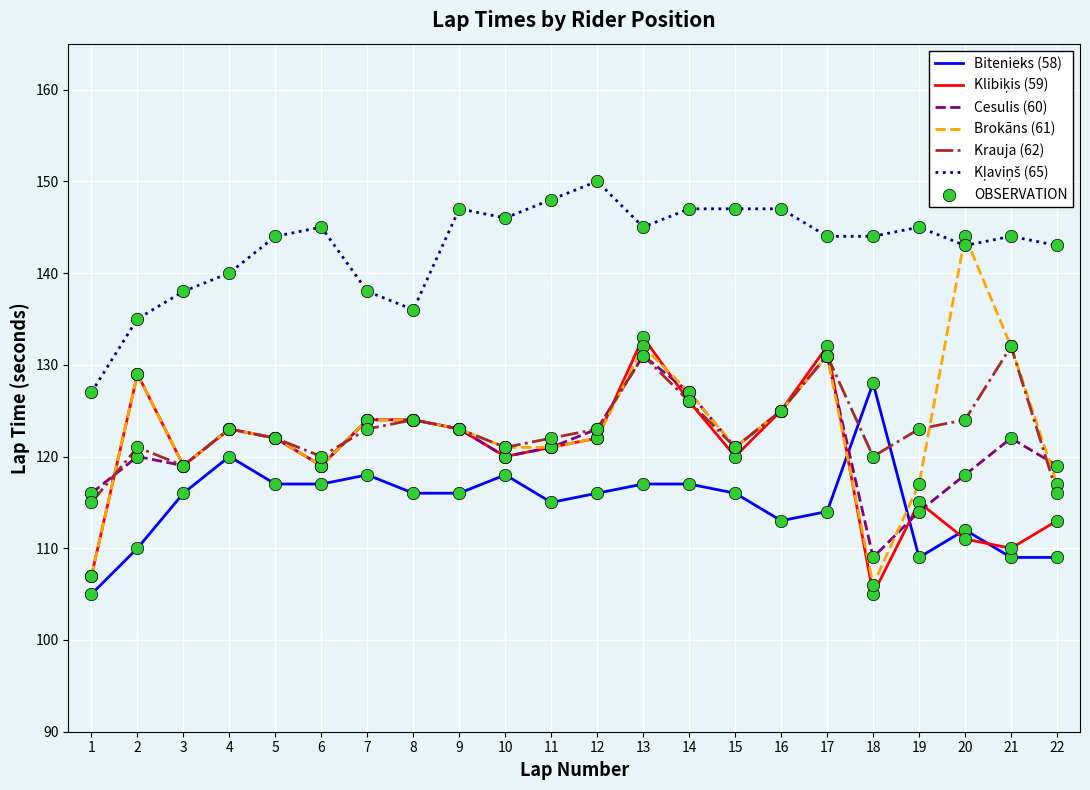

At how many categories does at least one series exceed 111?

22